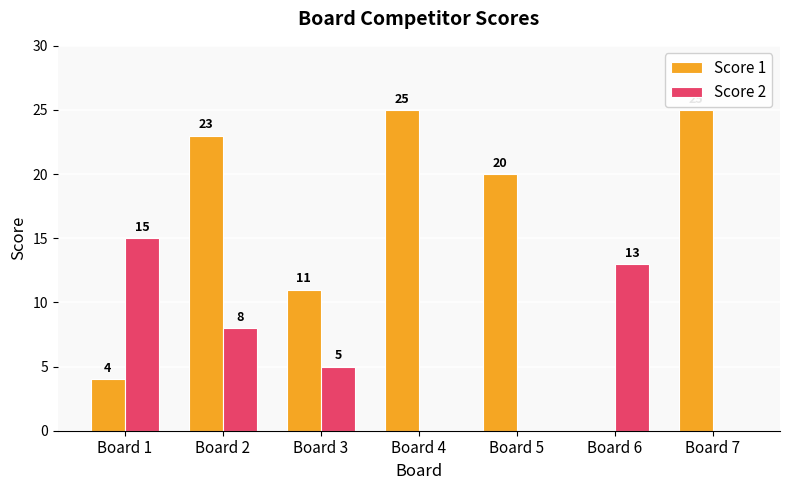

The Score 2 series shows -8 at Board 7. True or false?

False